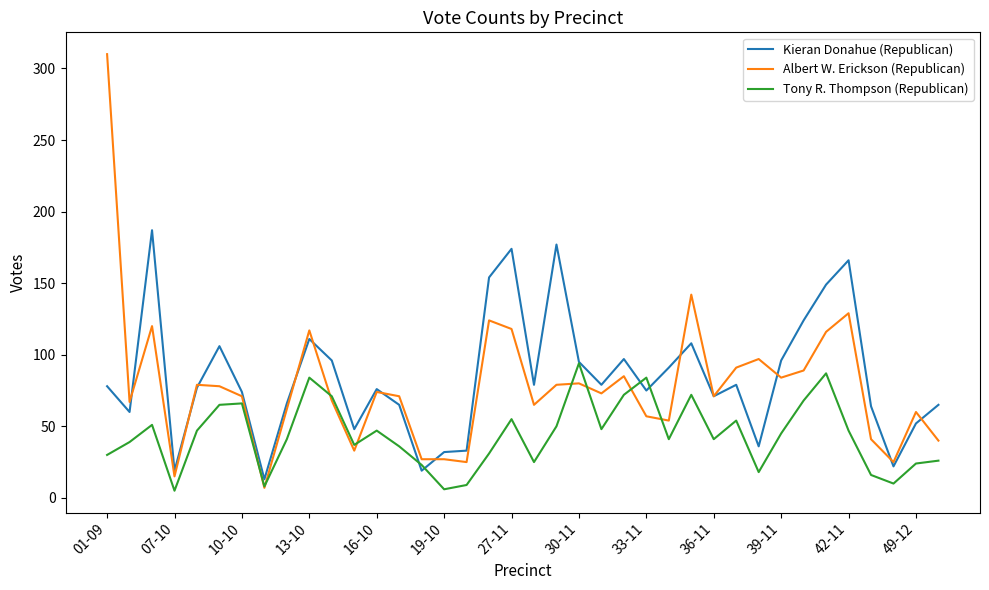

Is this an area chart (filled region under the line)?

No